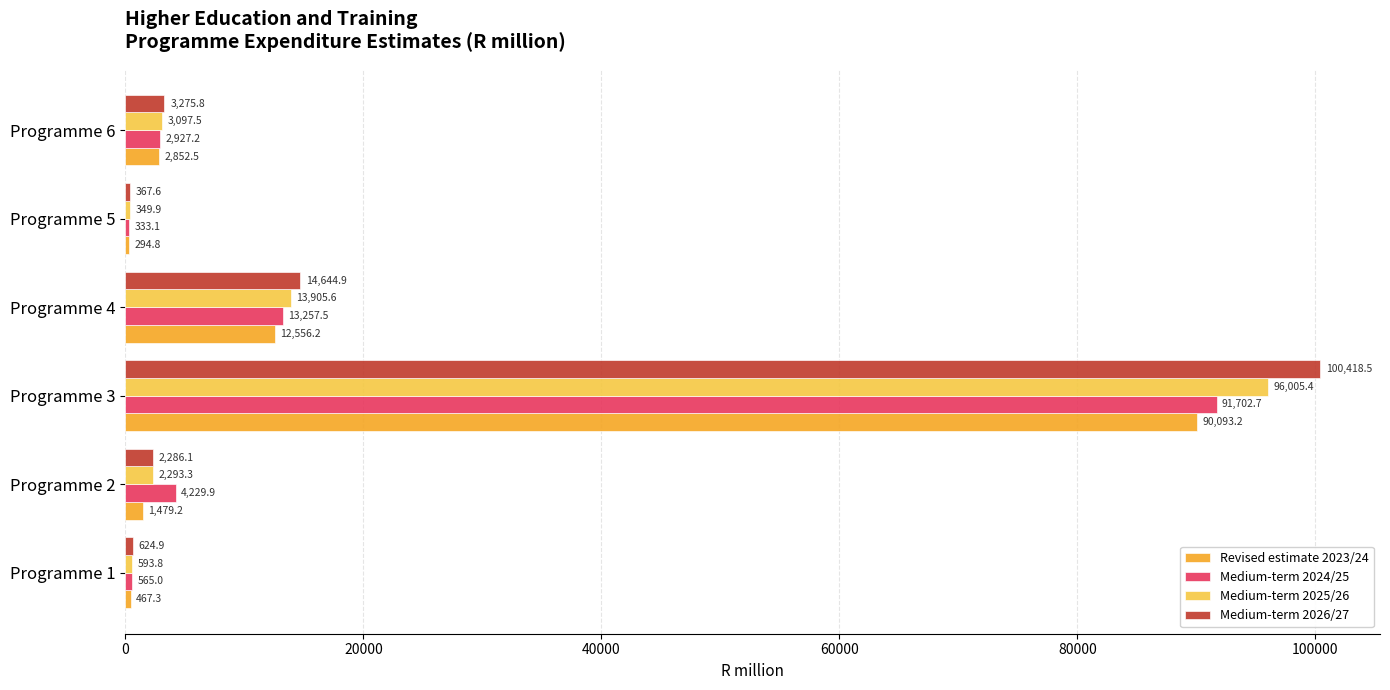

What are all the series names shown in the legend?

Revised estimate 2023/24, Medium-term 2024/25, Medium-term 2025/26, Medium-term 2026/27